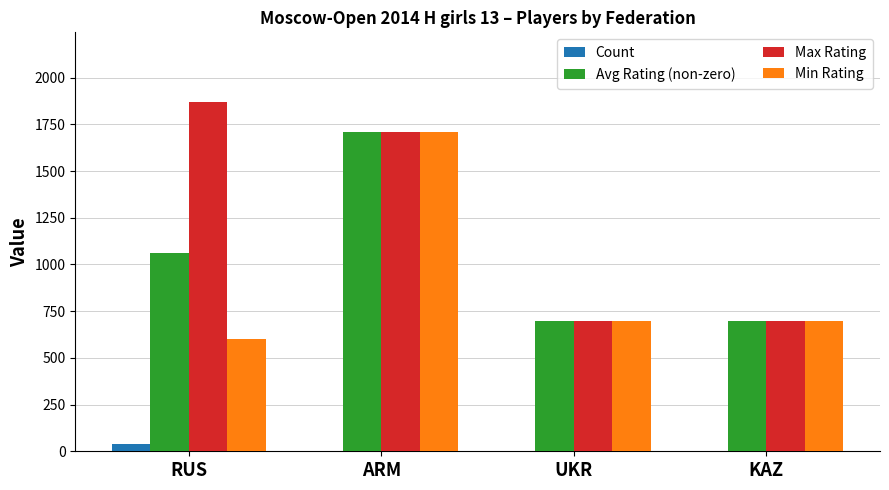

How many series are shown in this chart?

4